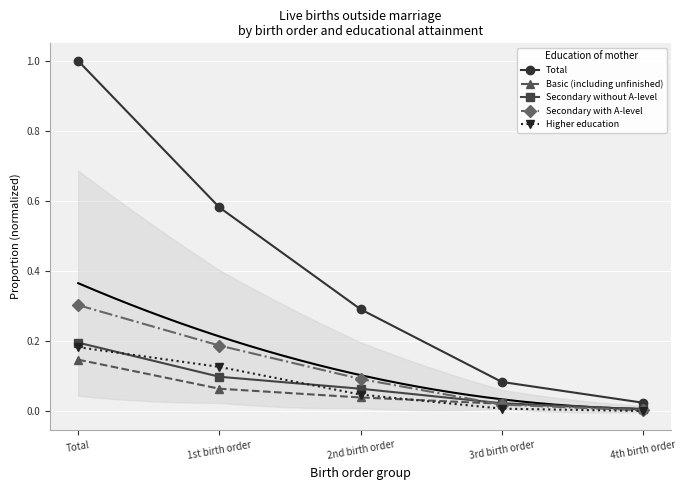

How many lines are shown in the chart?

5